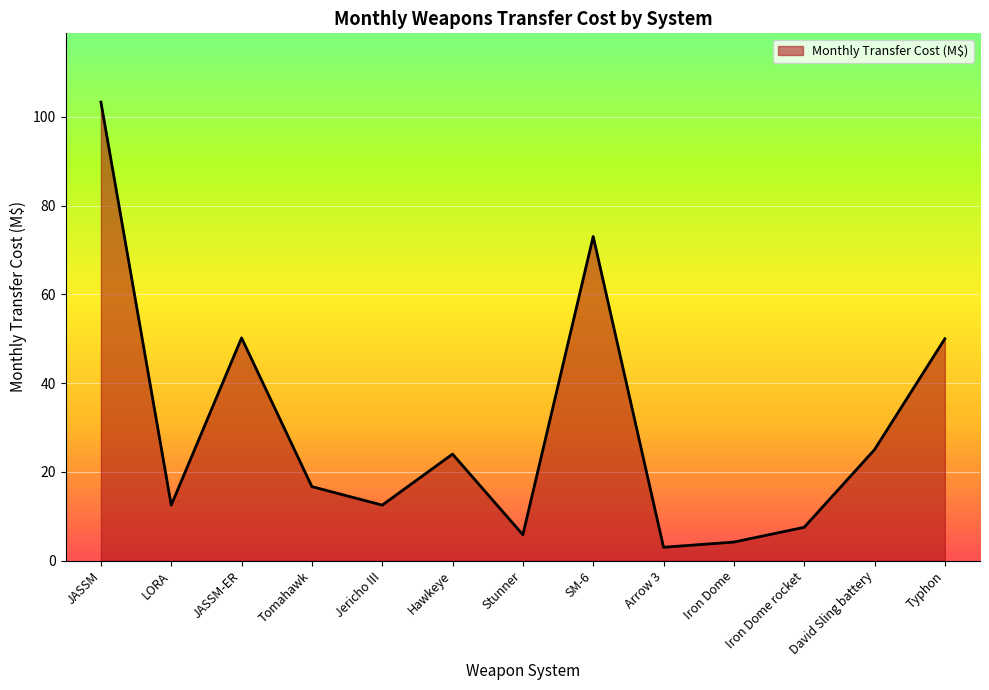

Does the chart have visible grid lines?

Yes